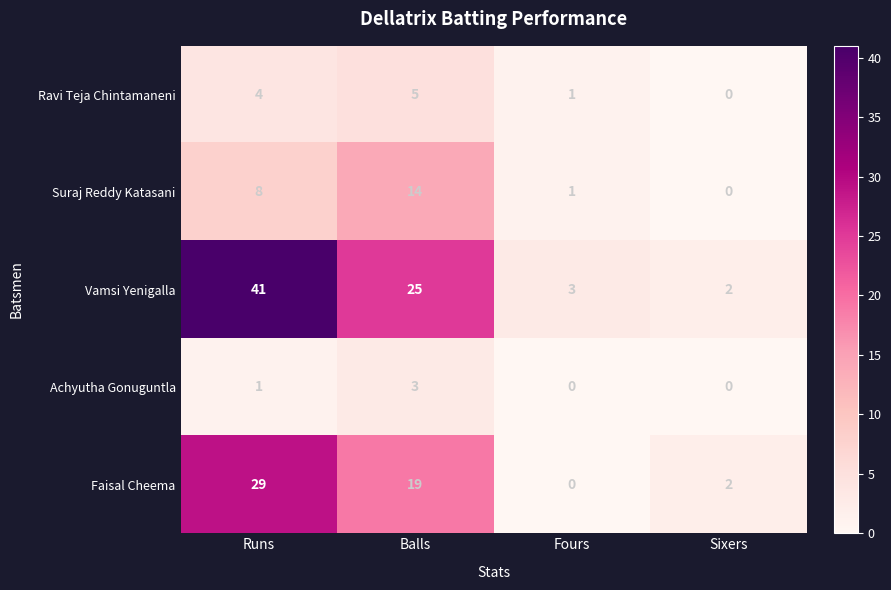

Which category has the highest value across all series?

Runs